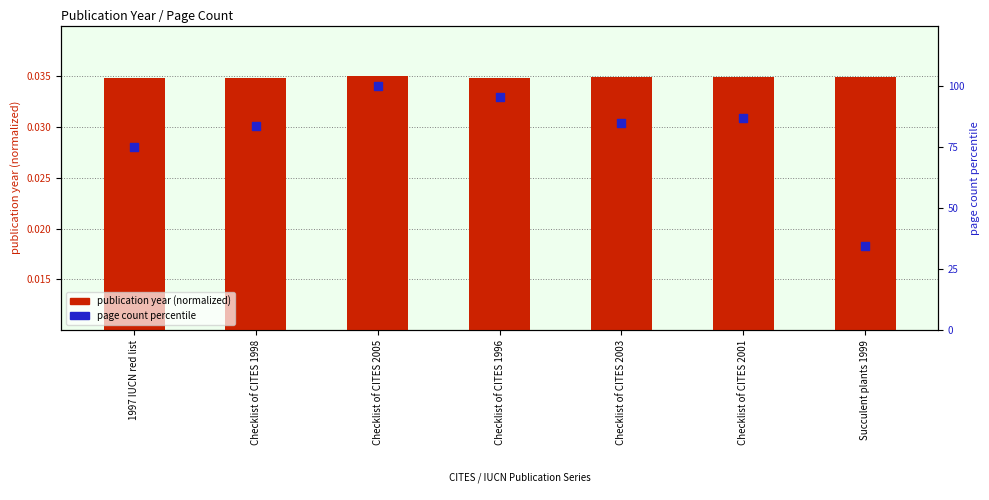

At how many categories does at least one series exceed 22?

7